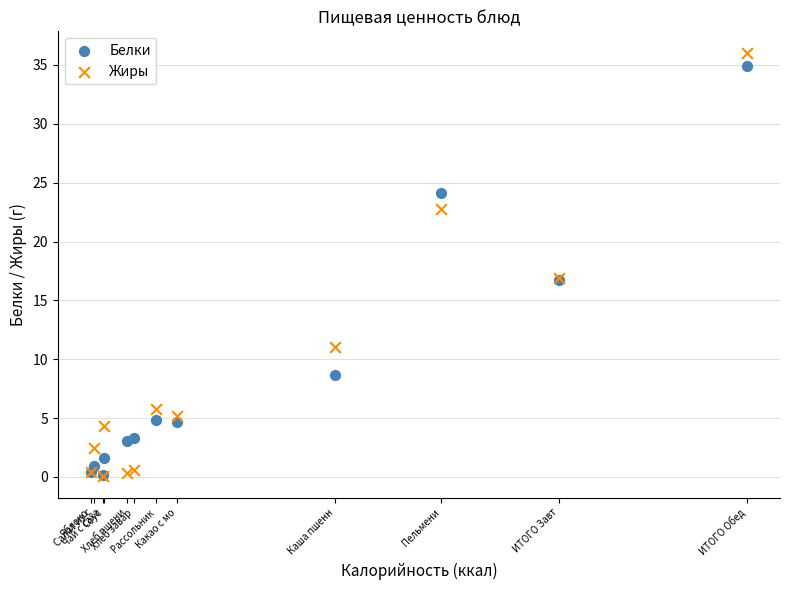

What are all the series names shown in the legend?

Белки, Жиры